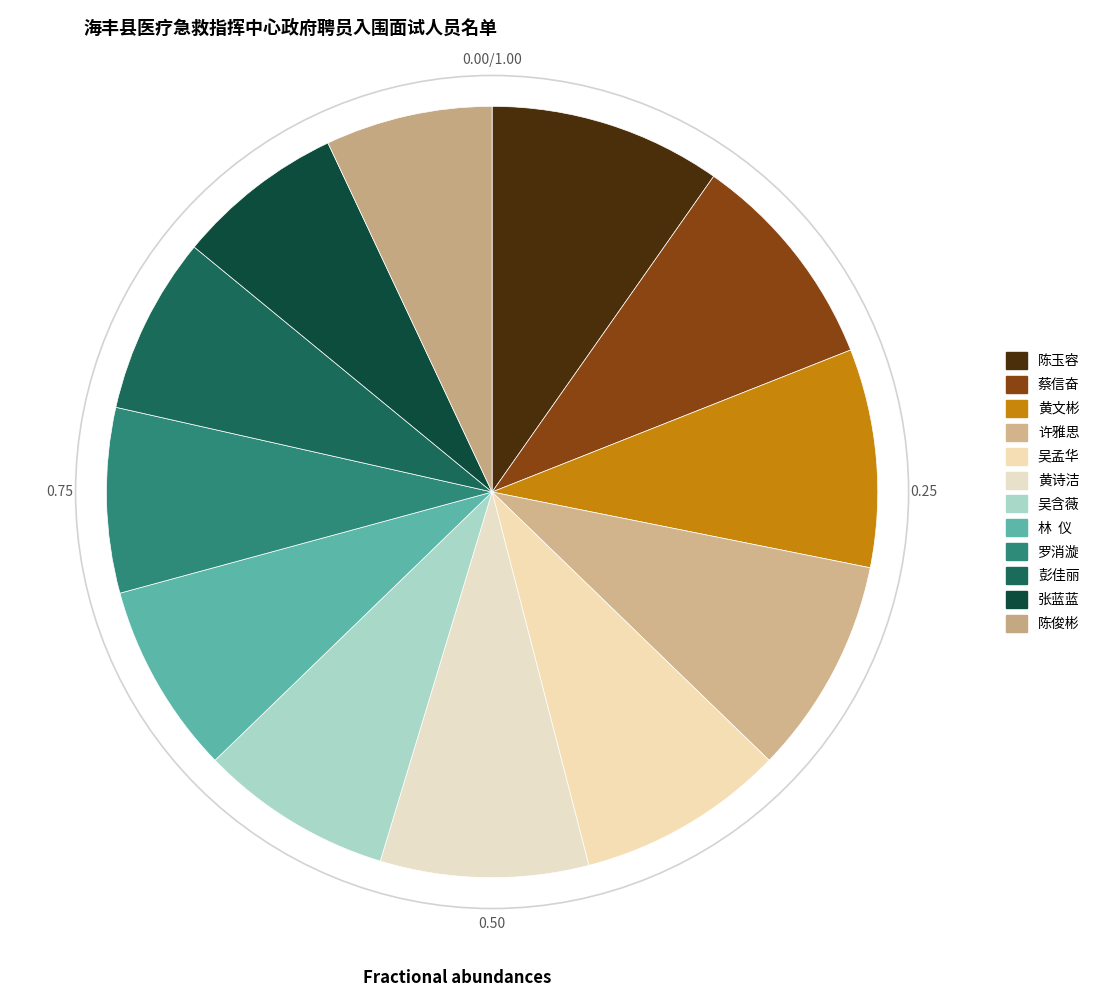

To the nearest percent, what is the average slice percentage?

8%